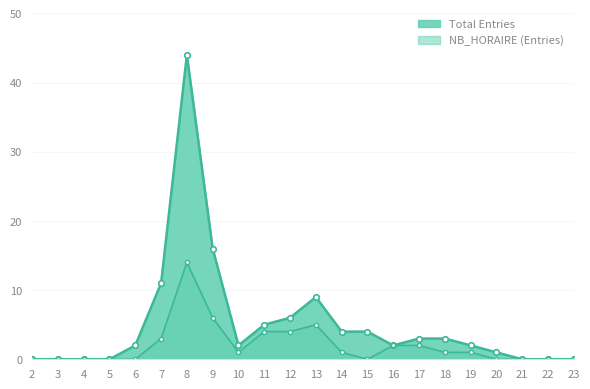

Does the chart have visible grid lines?

Yes